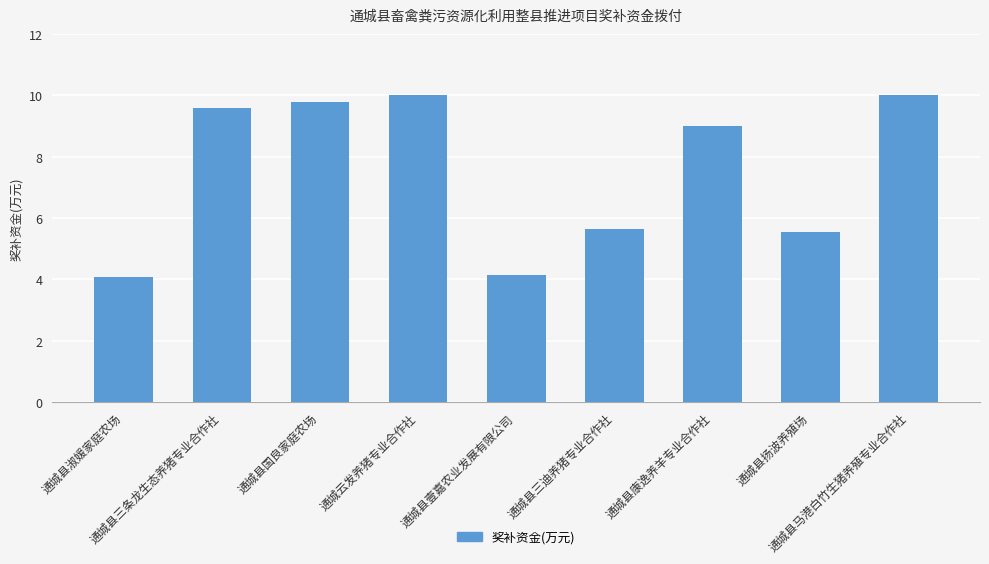

What is the greatest value displayed?

10.0